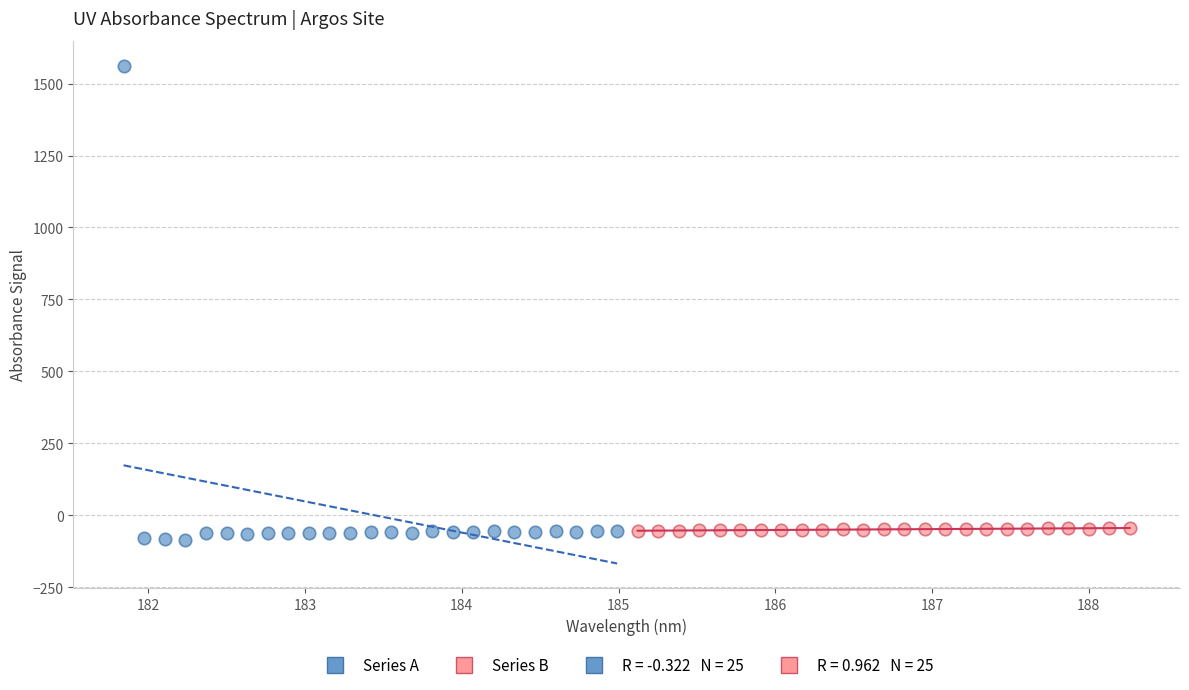

Which series has the largest Y range (max minus min)?

Series A